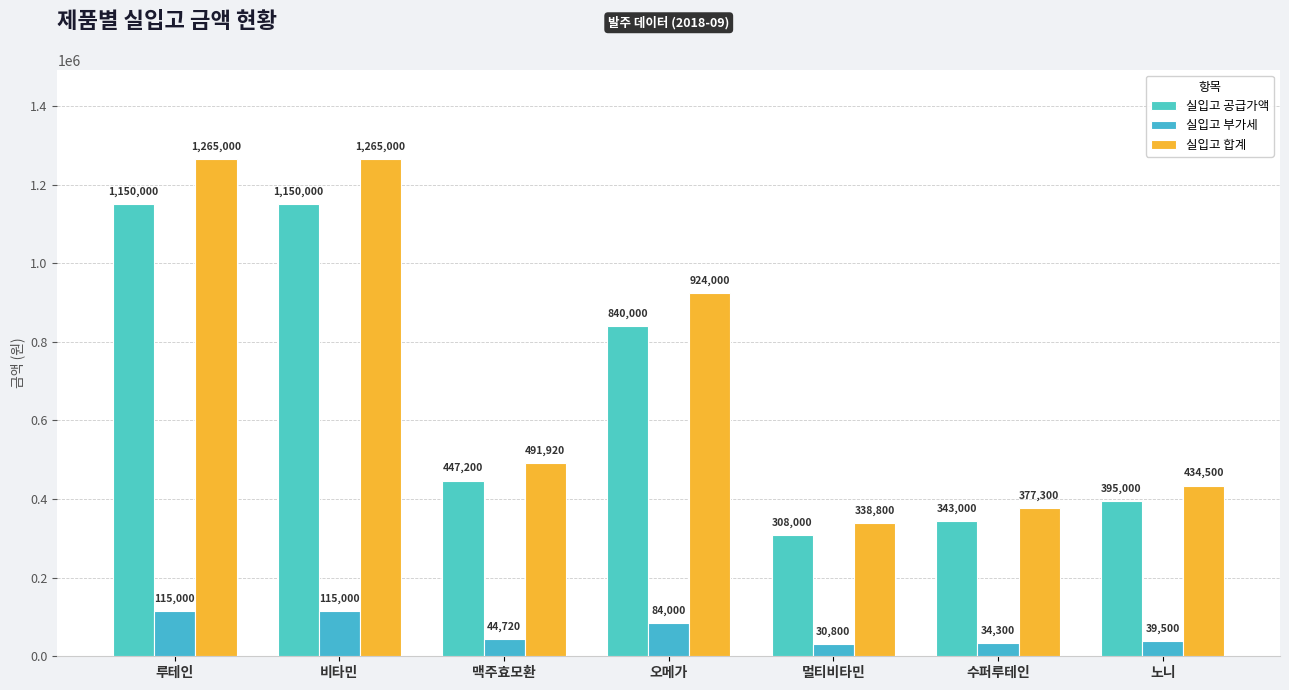

What is the label of the 1st bar from the left?

루테인